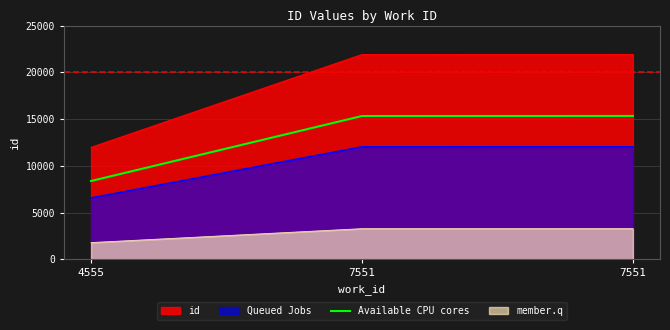

True or false: the data shows 4130.8 at 4555.

False